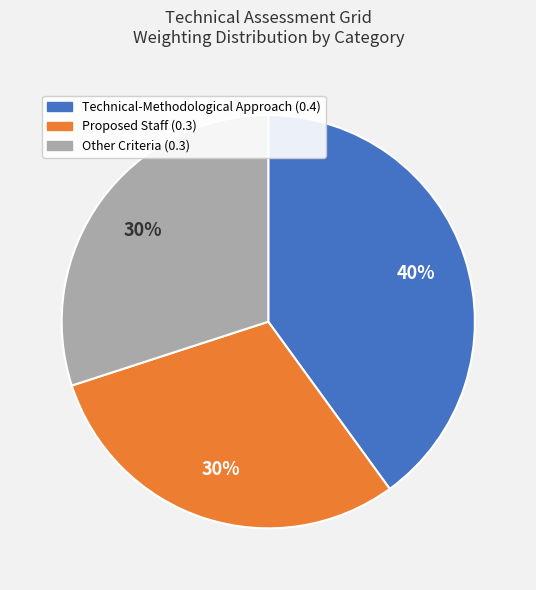

To the nearest percent, what is the average slice percentage?

33%